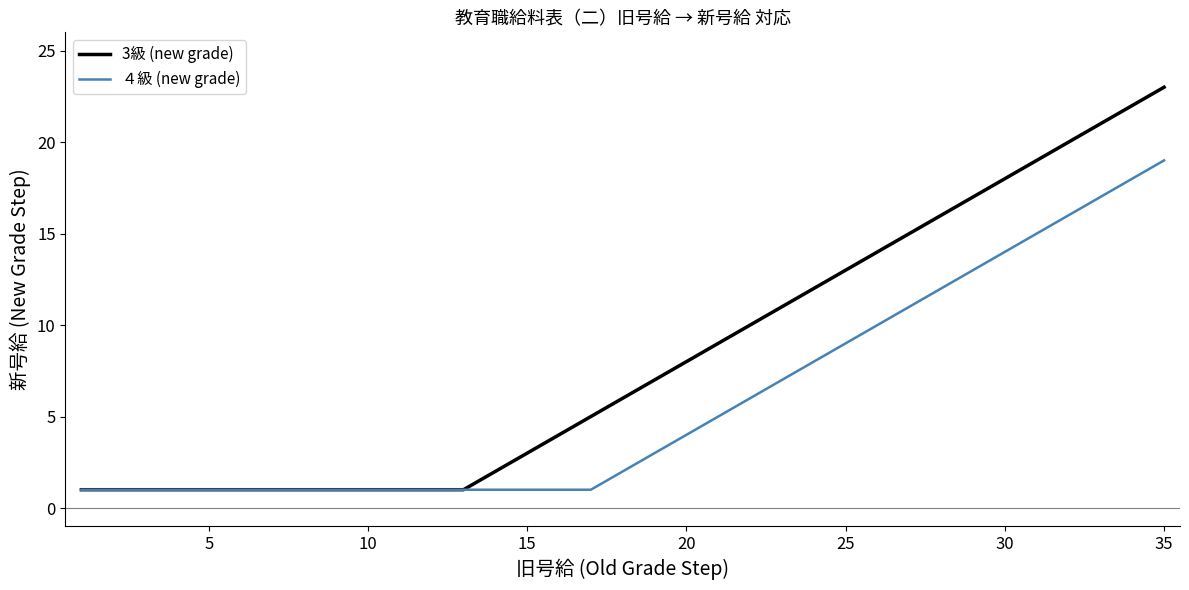

Rank the series by their maximum value, from highest to lowest.

3級 (new grade), ４級 (new grade)